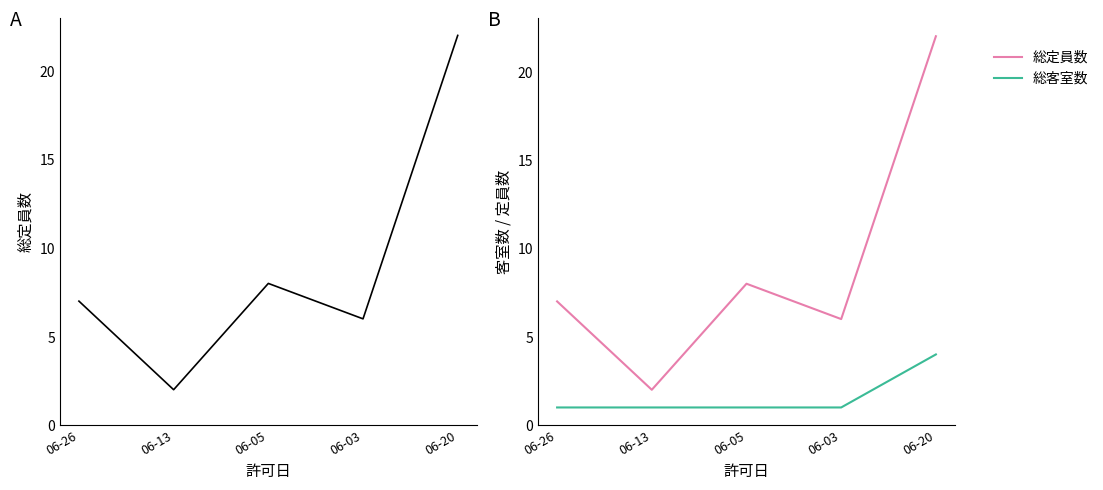

What are all the series names shown in the legend?

総定員数, 総客室数